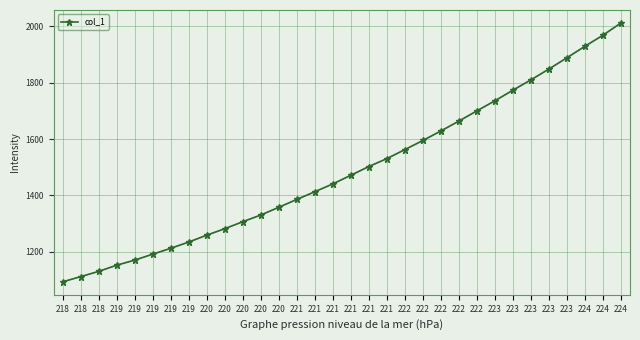

Is it true that the value at 221 is 1926.0?

False